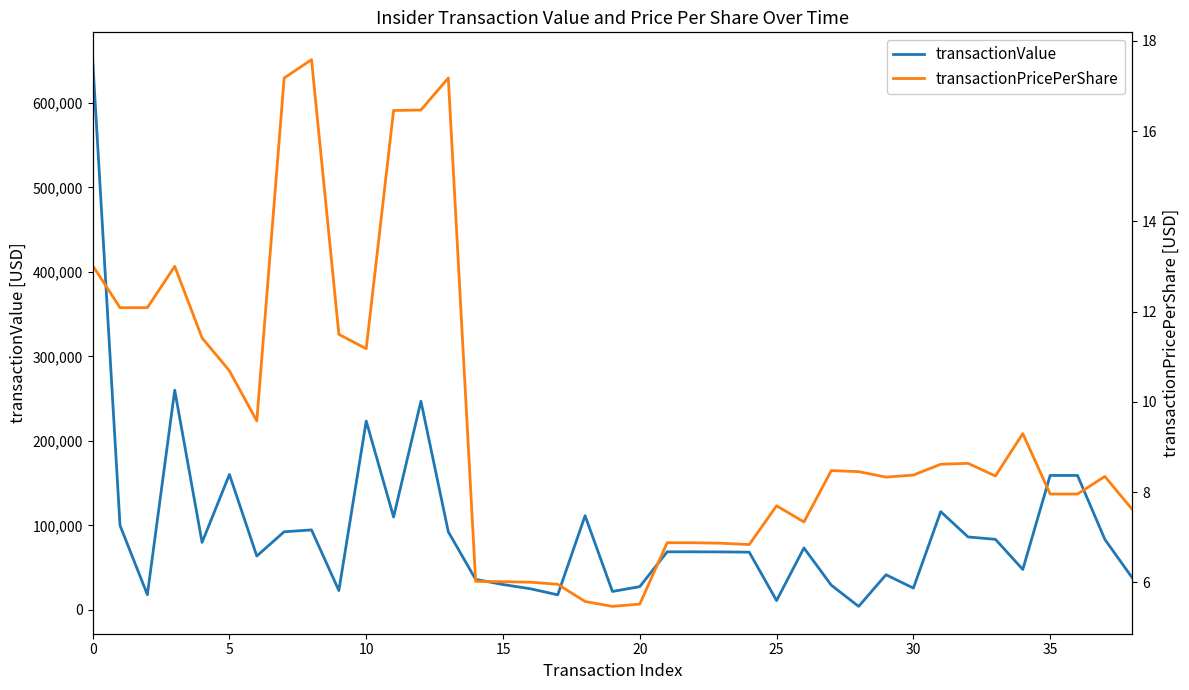

True or false: transactionValue and transactionPricePerShare intersect in this chart.

False